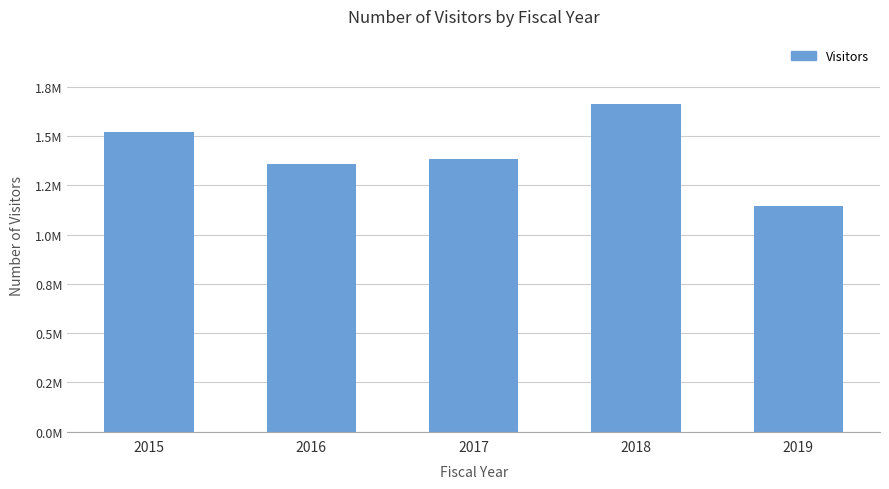

What is the value of the 1st bar from the left?

1523380